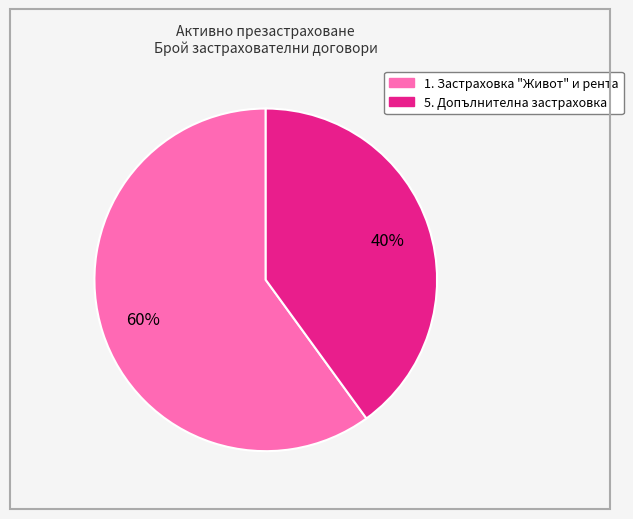

Do 1. Застраховка "Живот" и рента and 5. Допълнителна застраховка together represent more than half of the pie?

Yes